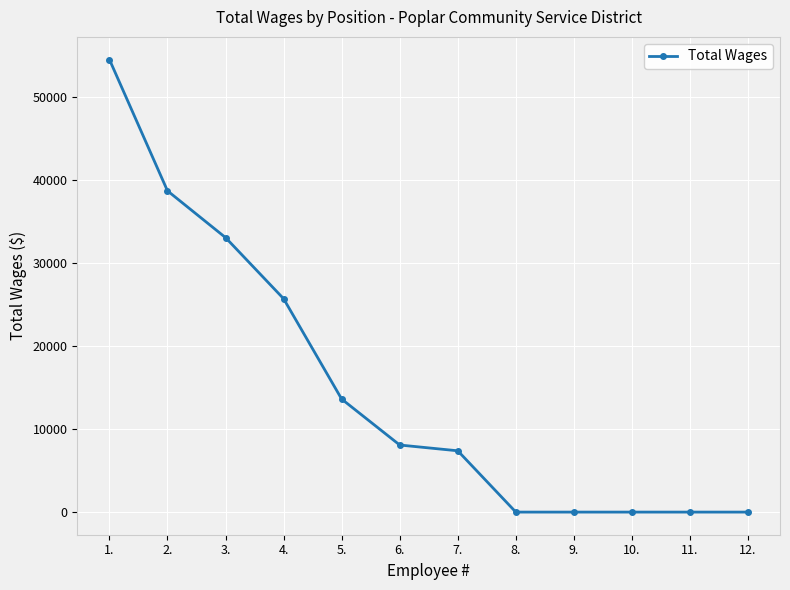

What is the approximate value at 6., to the nearest 10?

8090